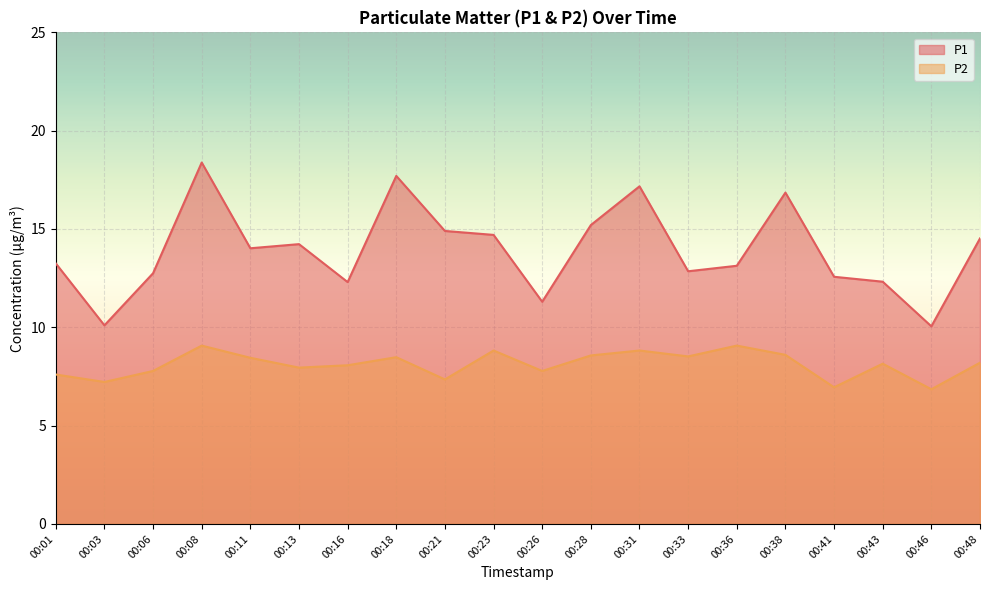

The P2 series shows 9.1 at 00:36. True or false?

True